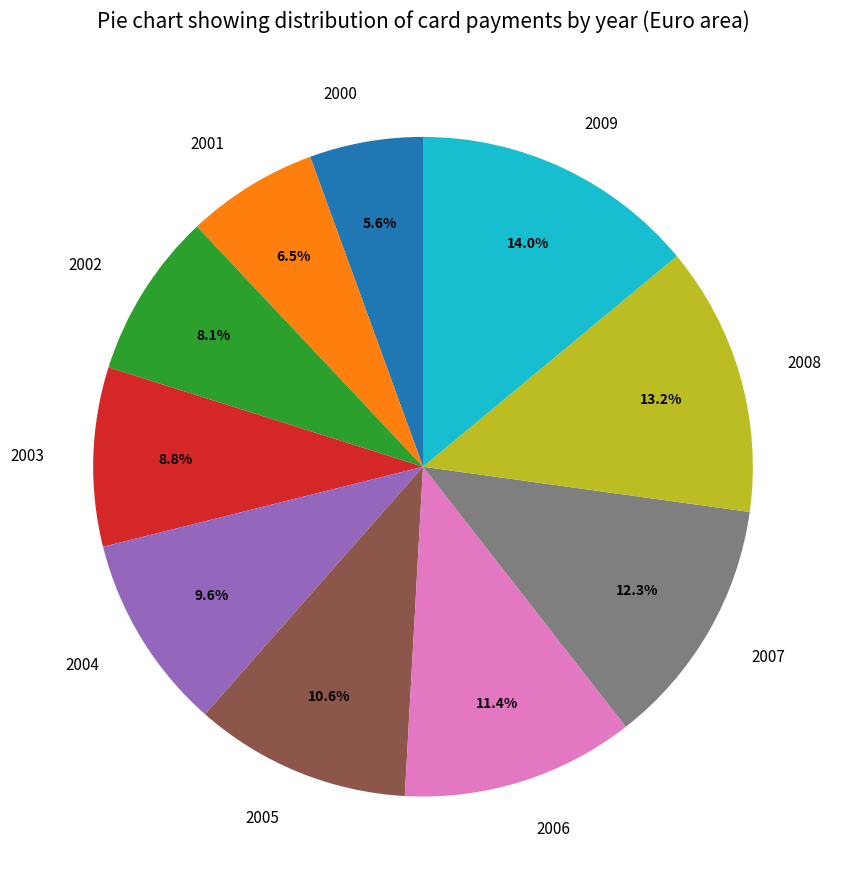

Rank the categories by value from highest to lowest.

2009, 2008, 2007, 2006, 2005, 2004, 2003, 2002, 2001, 2000